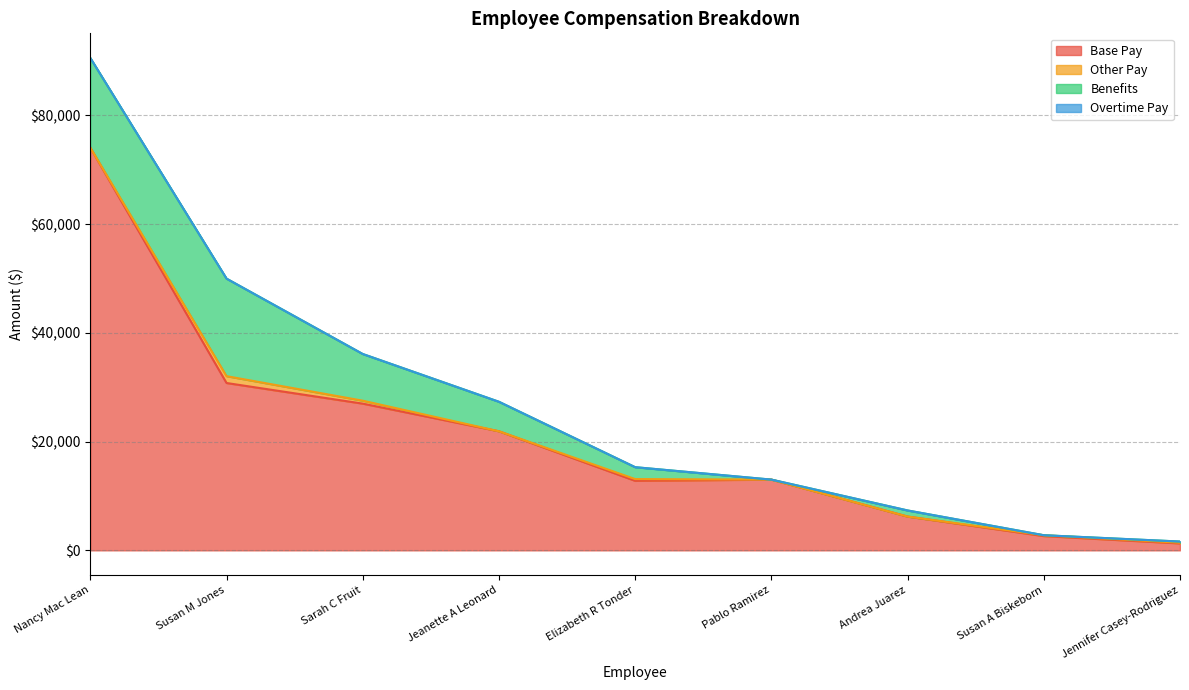

How many values in Other Pay are above zero?

5